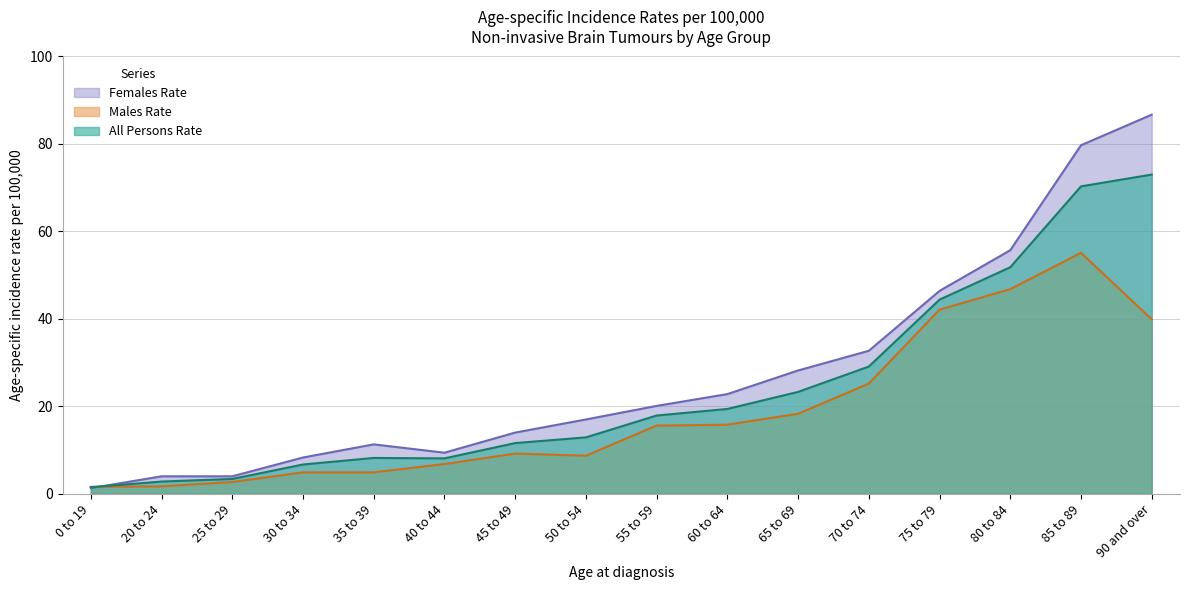

How many interior local peaks does the Males Rate series have?

2